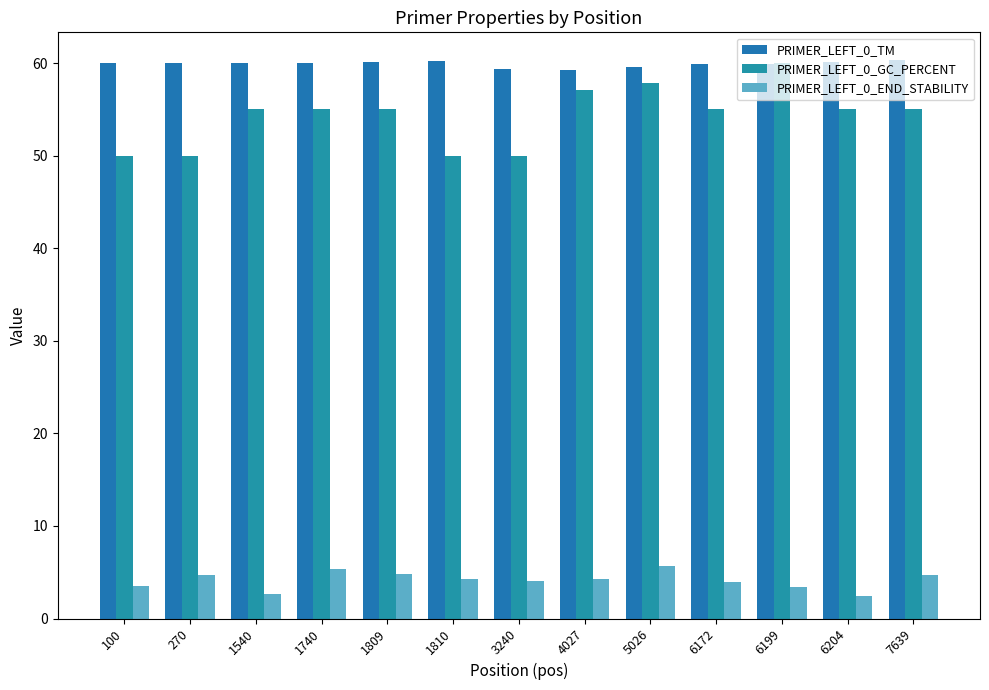

Is the value of PRIMER_LEFT_0_GC_PERCENT at 100 greater than the value of PRIMER_LEFT_0_END_STABILITY at 6172?

Yes